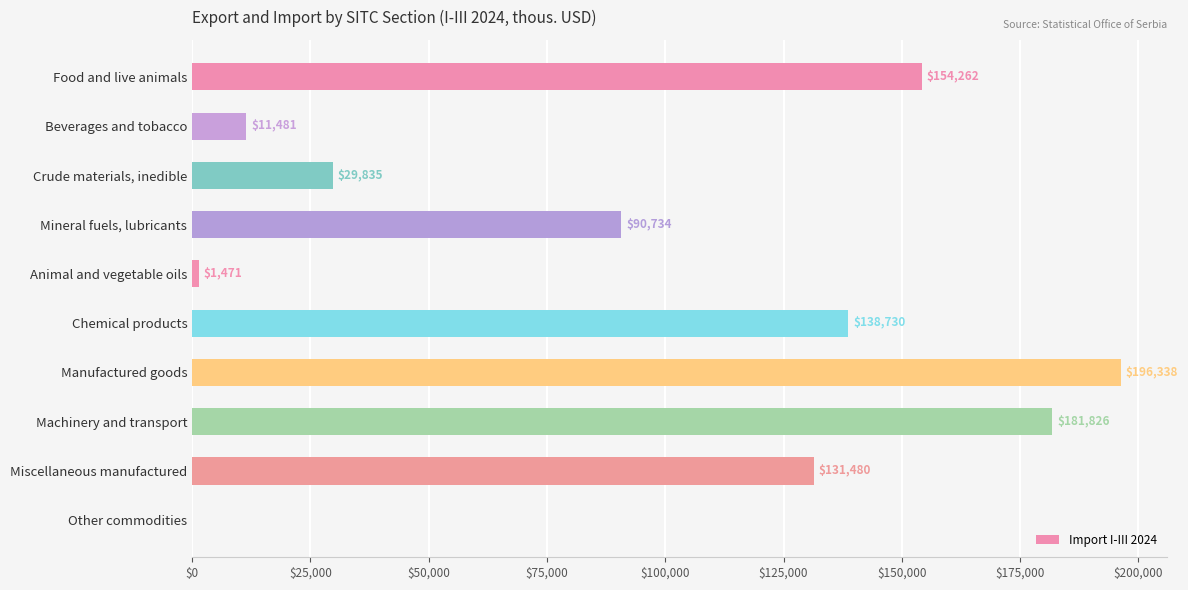

What is the sum of the values at Manufactured goods and Mineral fuels, lubricants?

287072